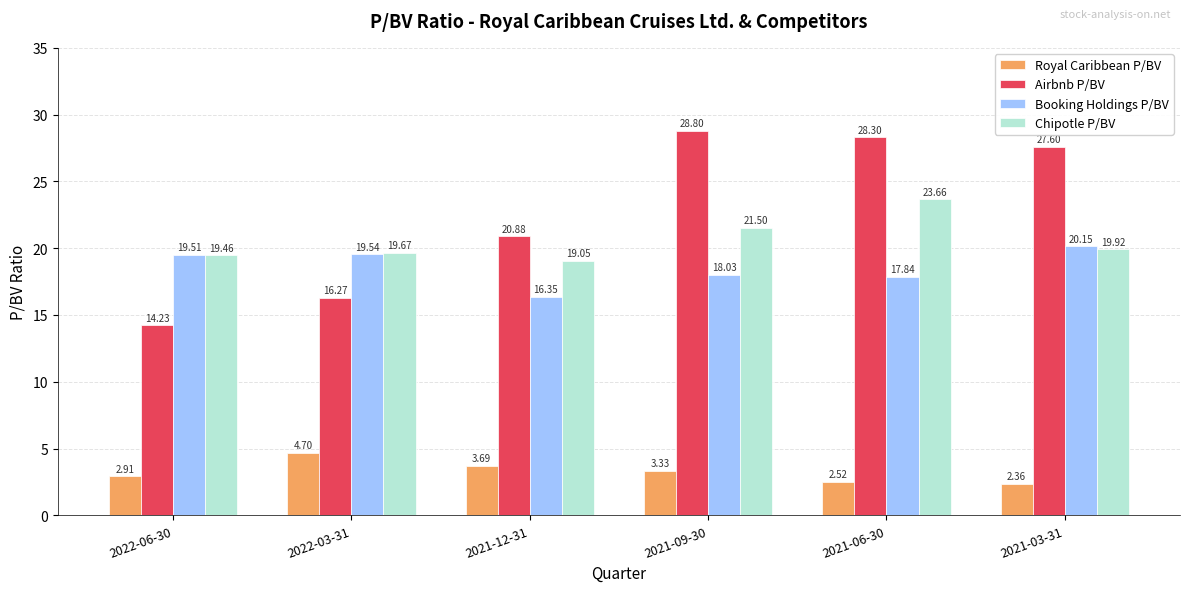

What are all the series names shown in the legend?

Royal Caribbean P/BV, Airbnb P/BV, Booking Holdings P/BV, Chipotle P/BV